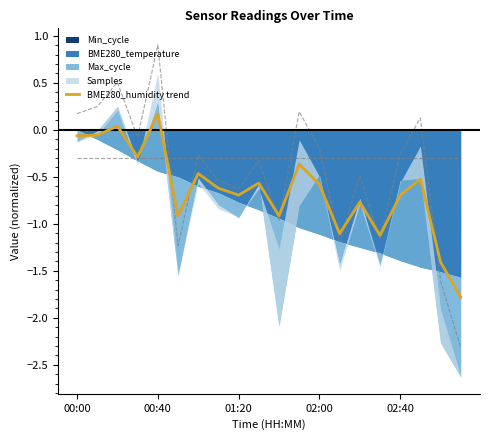

Is it true that BME280_humidity trend equals -1.1 at 01:20?

False